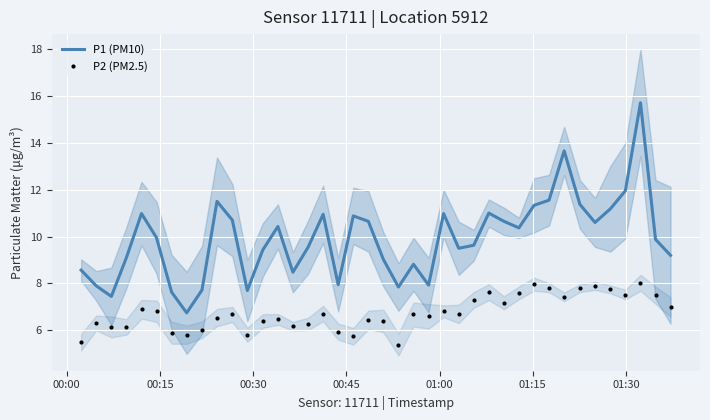

True or false: P1 (PM10) and P2 (PM2.5) cross at least once.

False